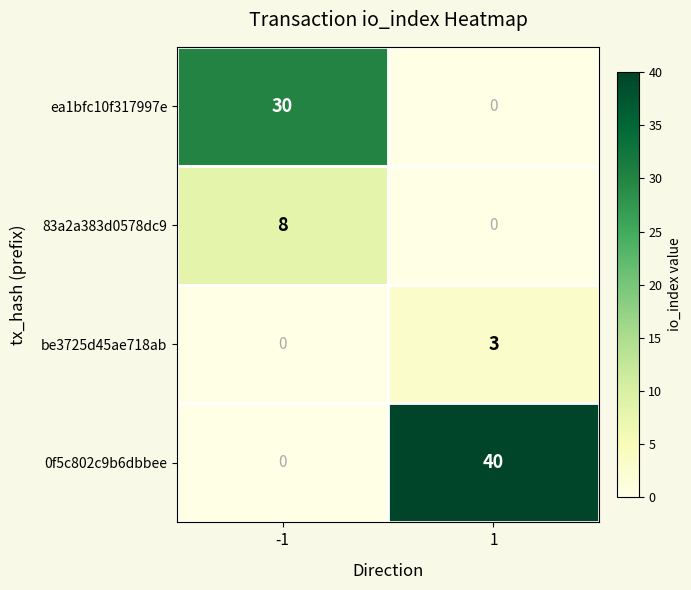

What is the difference between the highest and lowest values at 1?

40